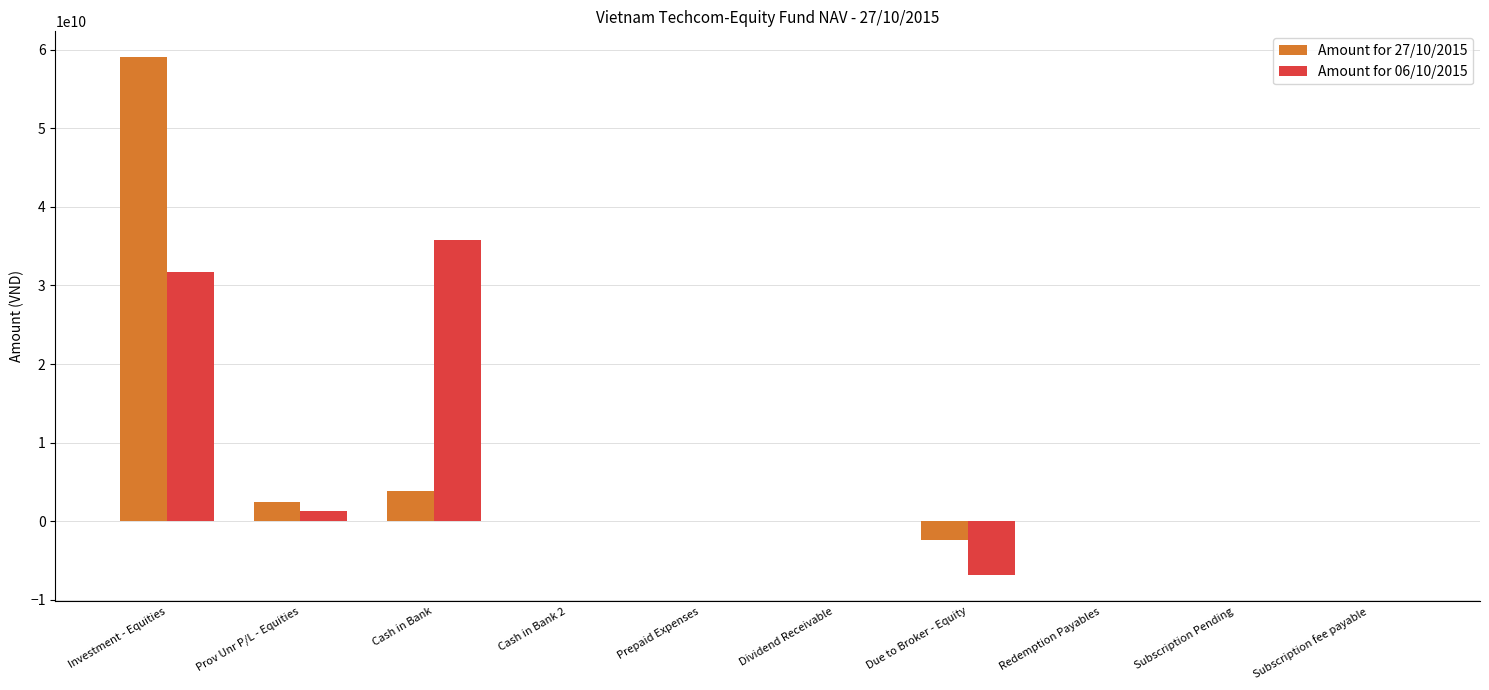

What is the maximum value shown in the chart?

59037493211